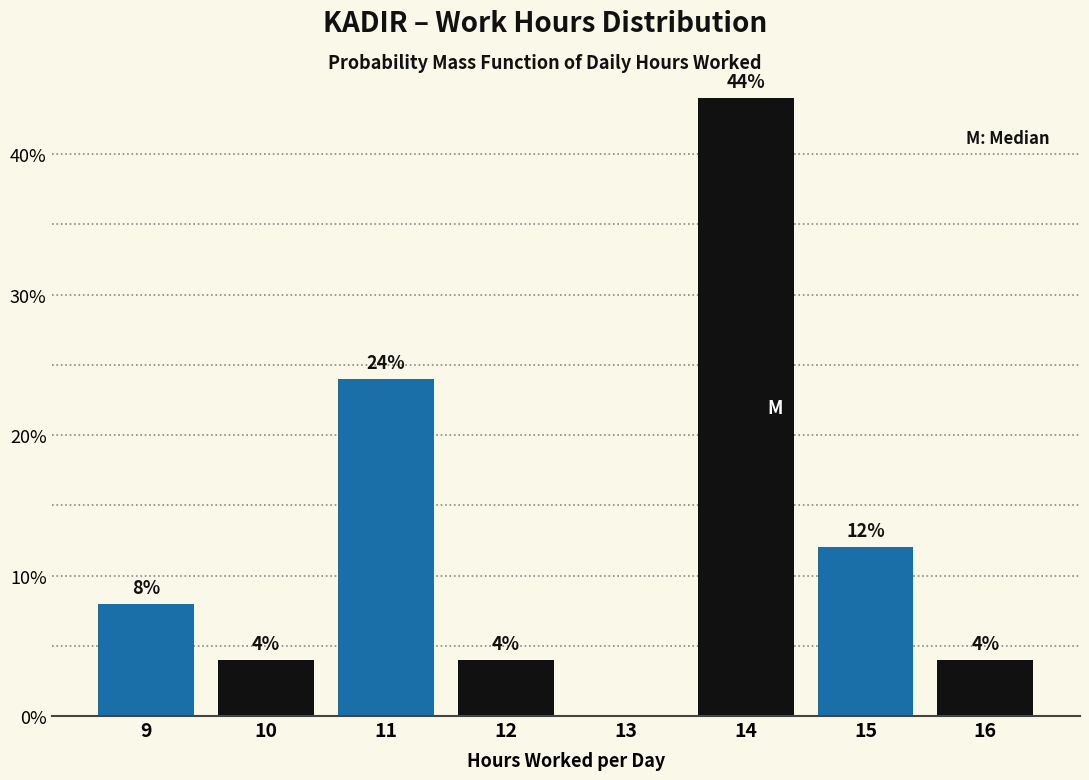

Reading left to right, list all the values displayed in this chart.

9=8	10=4	11=24	12=4	13=0	14=44	15=12	16=4